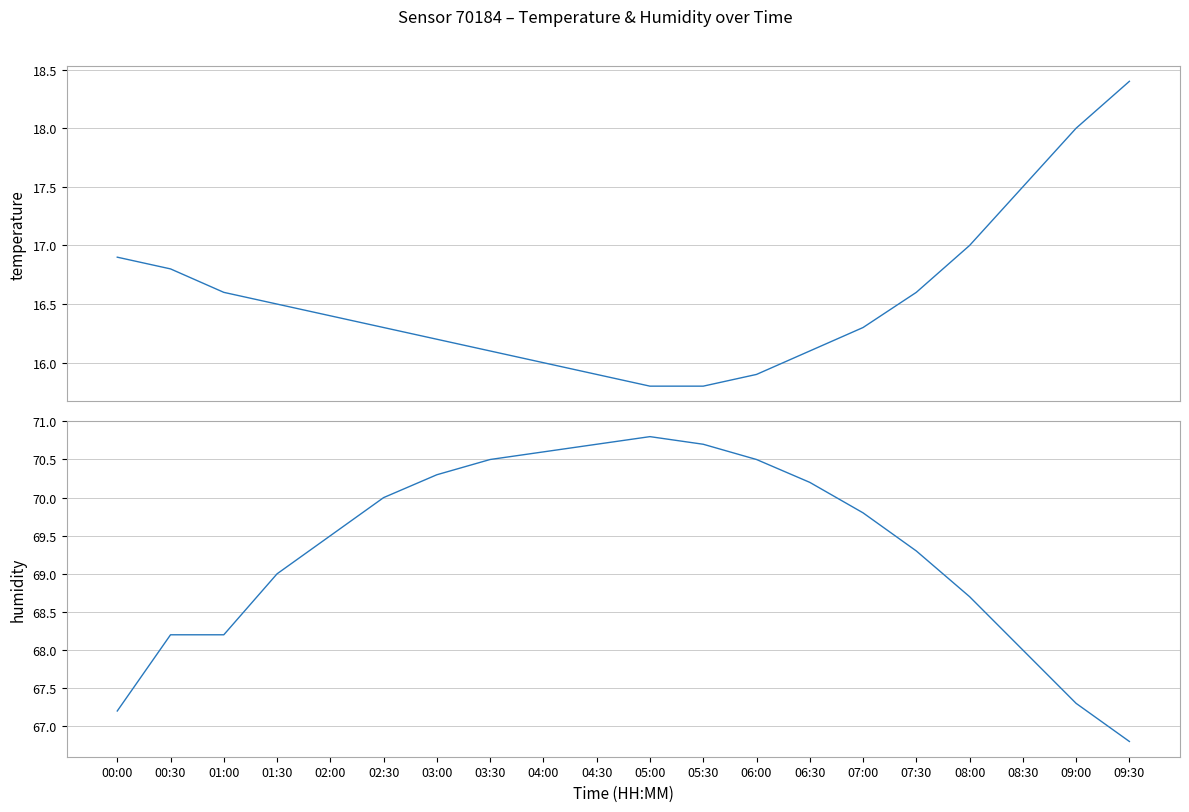

What are all the series names shown in the legend?

temperature, humidity